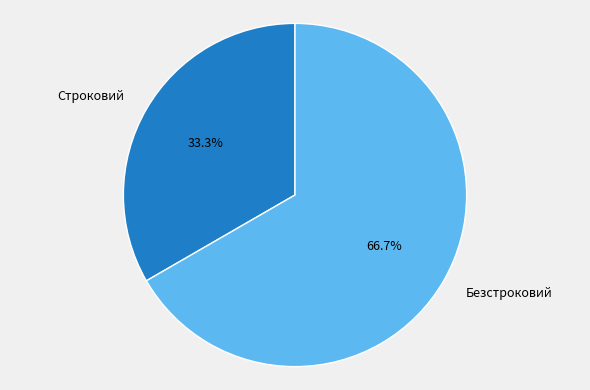

What percentage is the Строковий slice, to the nearest percent?

33%